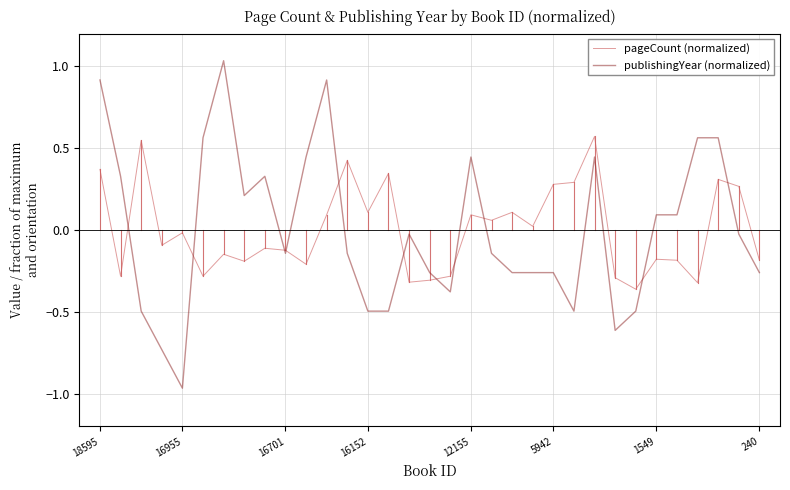

List the series in order of their peak value, highest first.

publishingYear (normalized), pageCount (normalized)